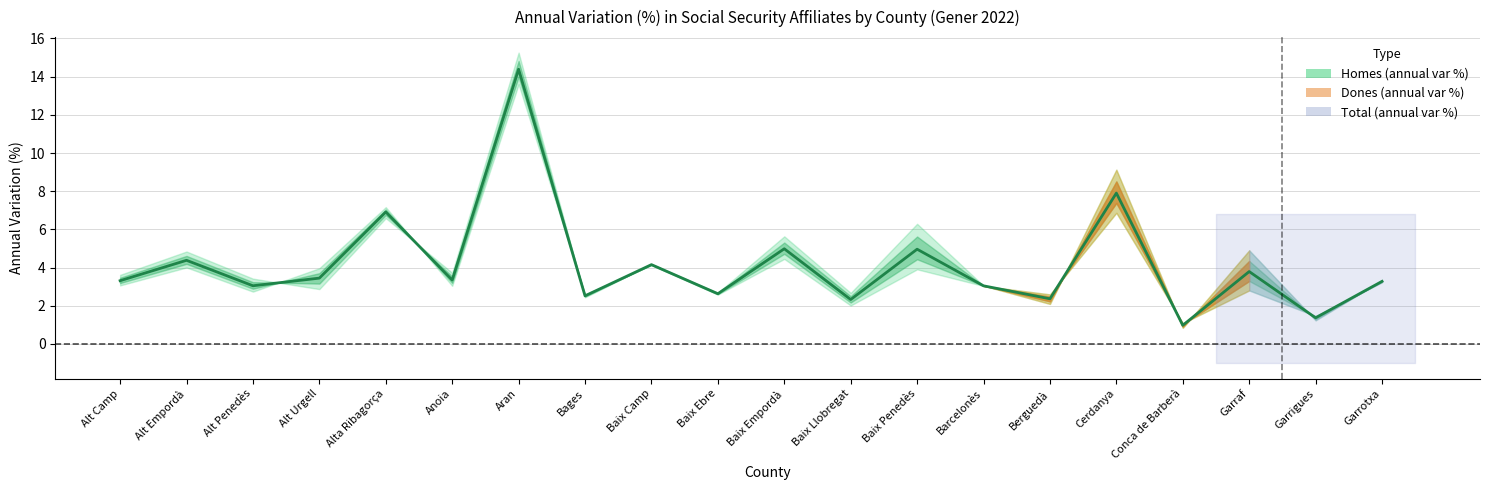

Reading right to left, what are all the values shown in this chart?

Garrotxa=3.3	Garrigues=1.4	Garraf=3.8	Conca de Barberà=1.0	Cerdanya=7.9	Berguedà=2.4	Barcelonès=3.0	Baix Penedès=5.0	Baix Llobregat=2.3	Baix Empordà=5.0	Baix Ebre=2.6	Baix Camp=4.2	Bages=2.5	Aran=14.4	Anoia=3.3	Alta Ribagorça=6.9	Alt Urgell=3.4	Alt Penedès=3.0	Alt Empordà=4.4	Alt Camp=3.3